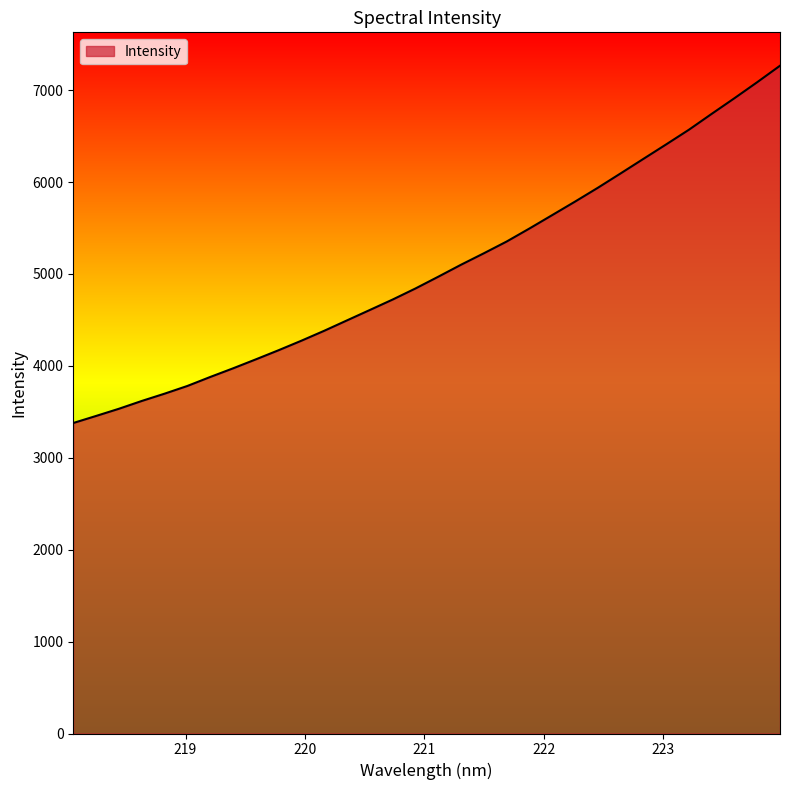

What is the minimum value shown in the chart?

3378.3